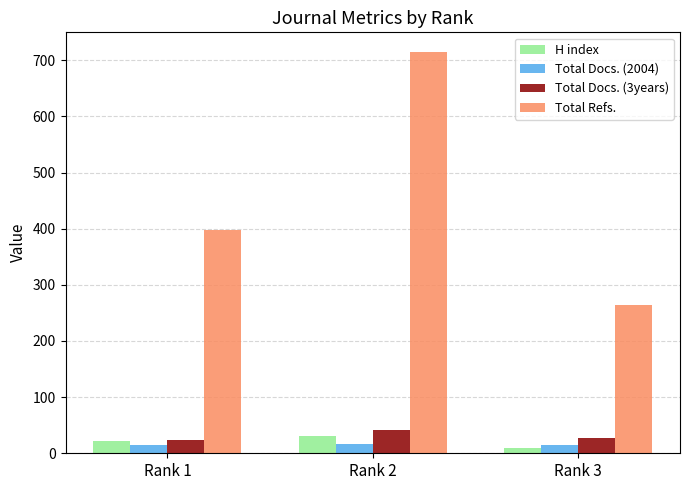

At which category is the sum across all series the highest?

Rank 2